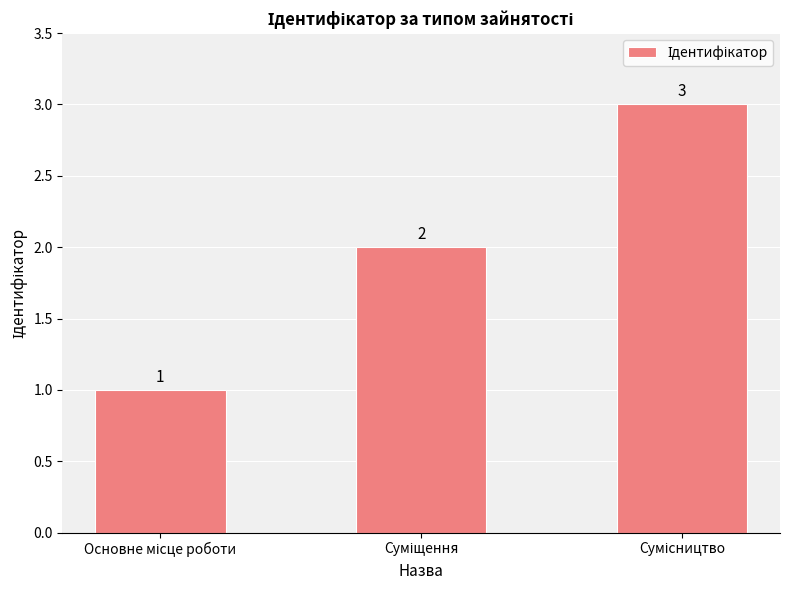

What is the sum of all values?

6